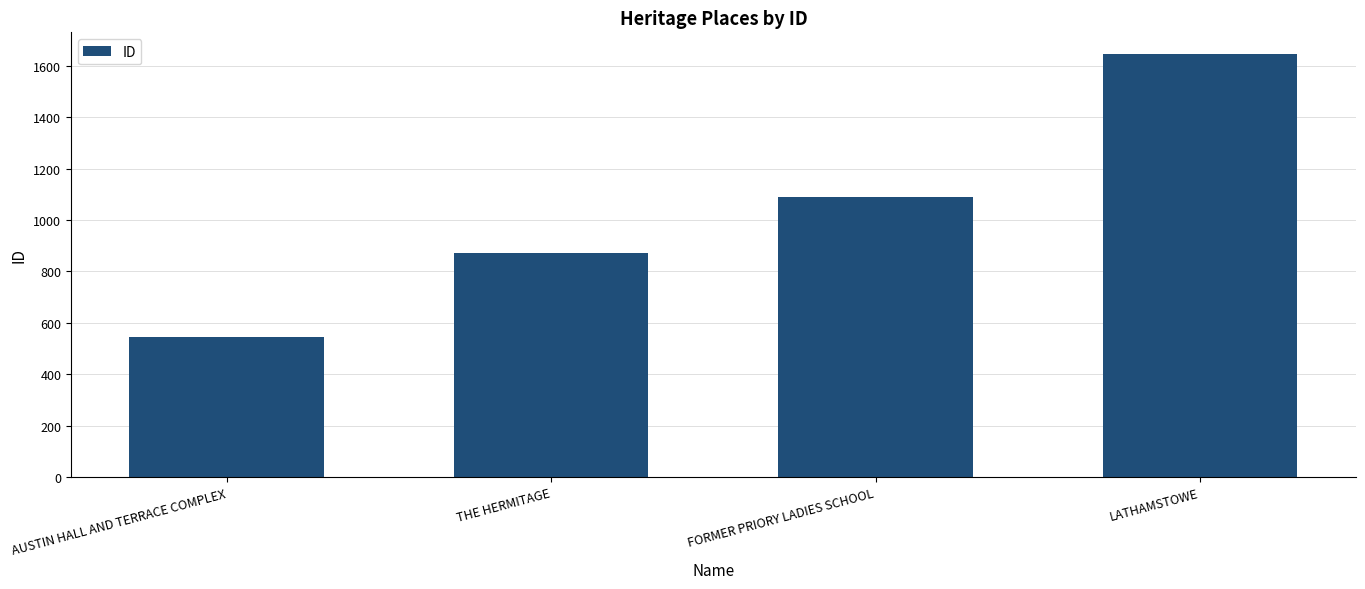

At which category does the chart reach its peak across all series?

LATHAMSTOWE